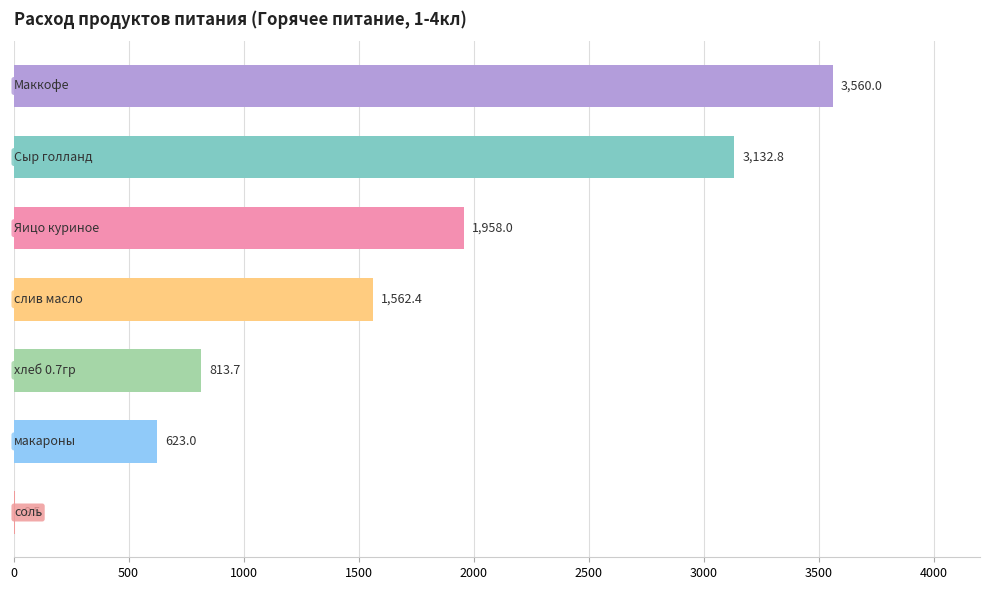

What is the sum of all values?

11658.5